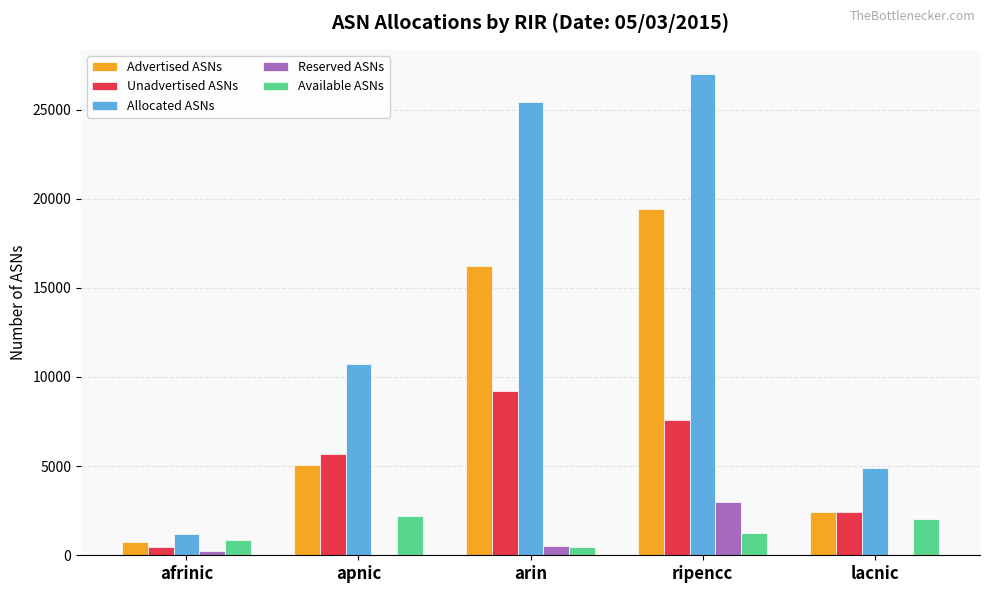

At which label does Advertised ASNs reach its peak?

ripencc